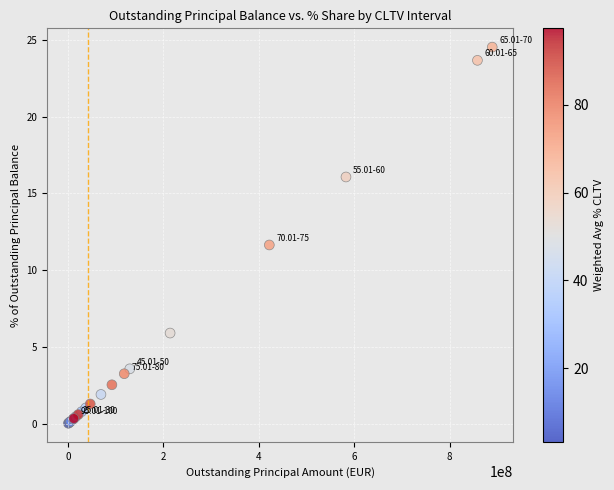

What Y value in the scatter plot is closest to 12?

11.6